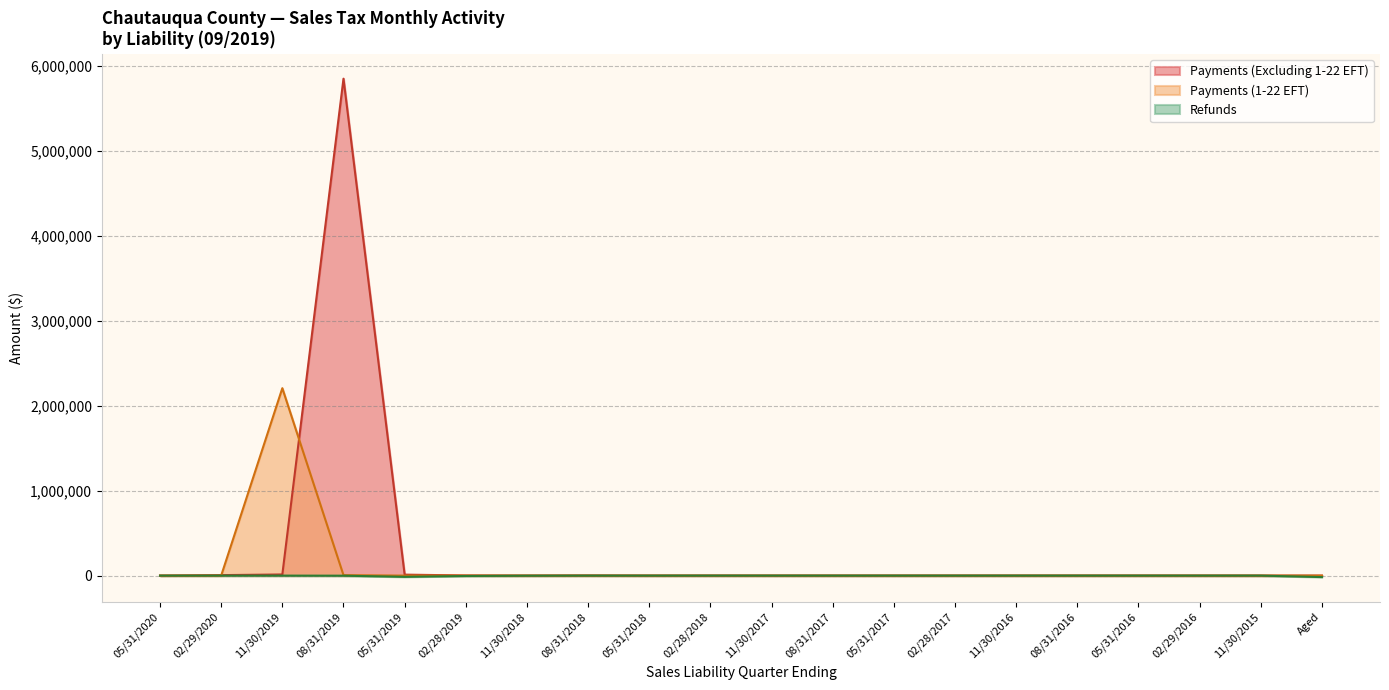

True or false: Payments (1-22 EFT) has more than 1 points higher than both neighbors.

False